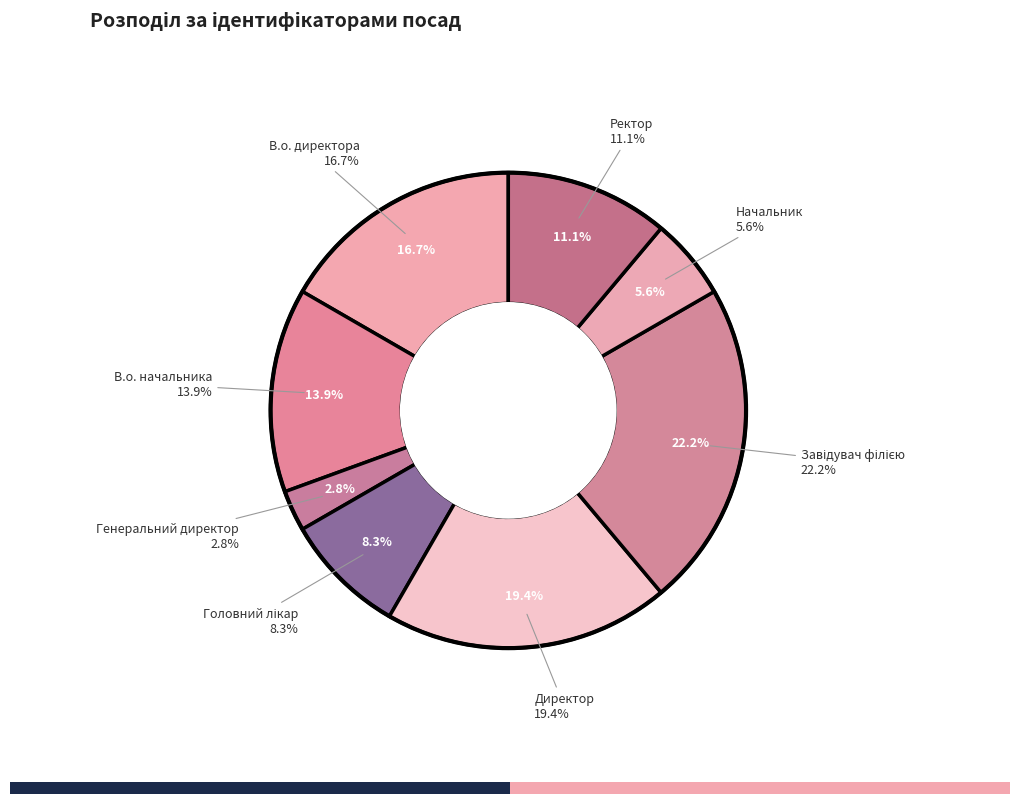

How many slices are in this pie chart?

8